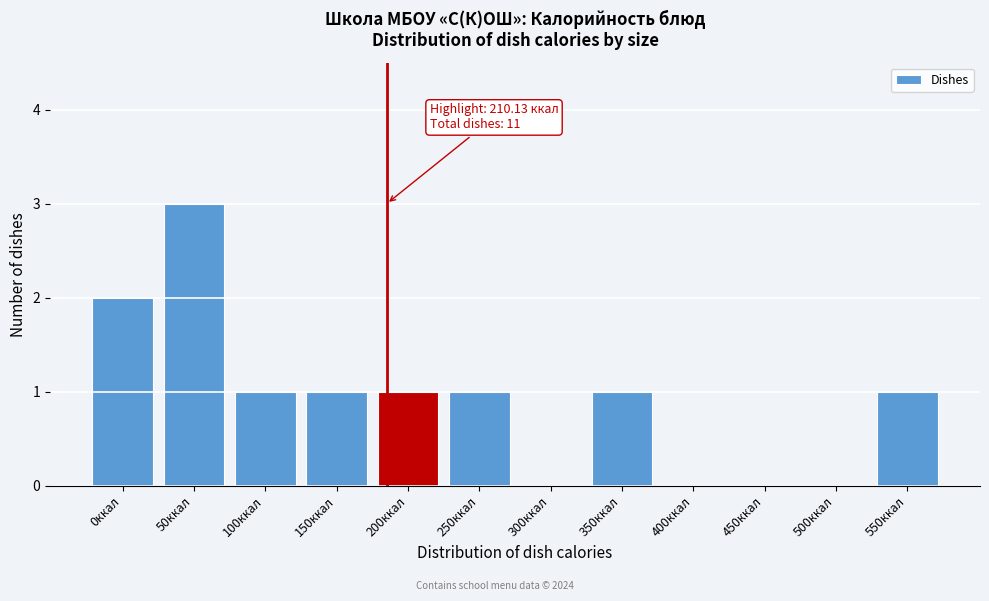

Reading right to left, what are all the values shown in this chart?

550ккал=1	500ккал=0	450ккал=0	400ккал=0	350ккал=1	300ккал=0	250ккал=1	200ккал=1	150ккал=1	100ккал=1	50ккал=3	0ккал=2